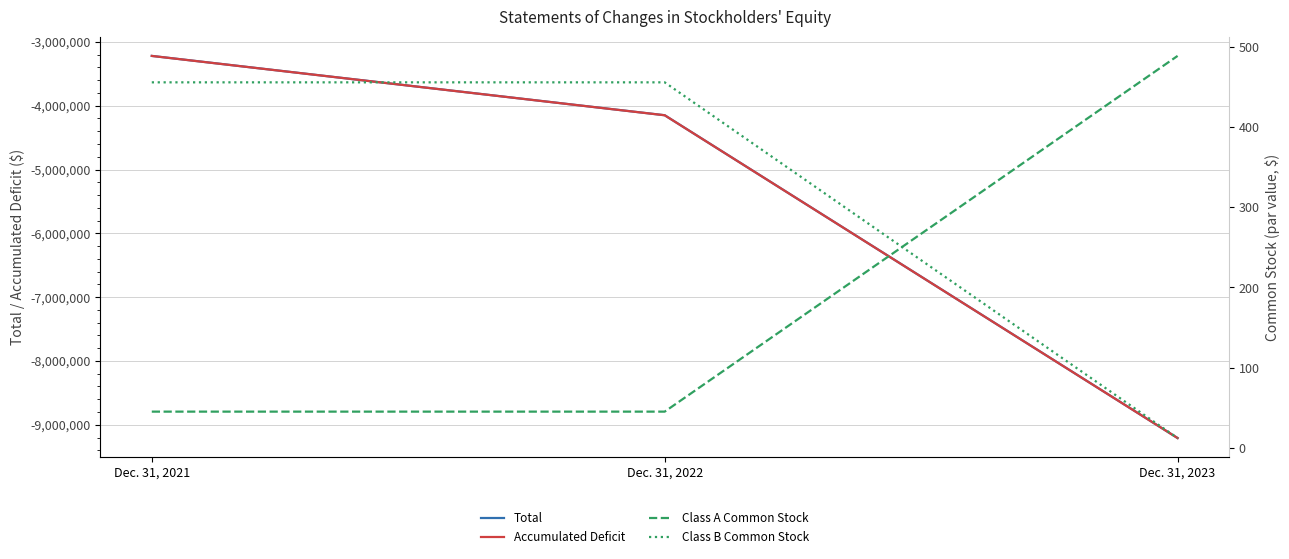

What is the value of the Class B Common Stock point at the 2nd from the left?

456